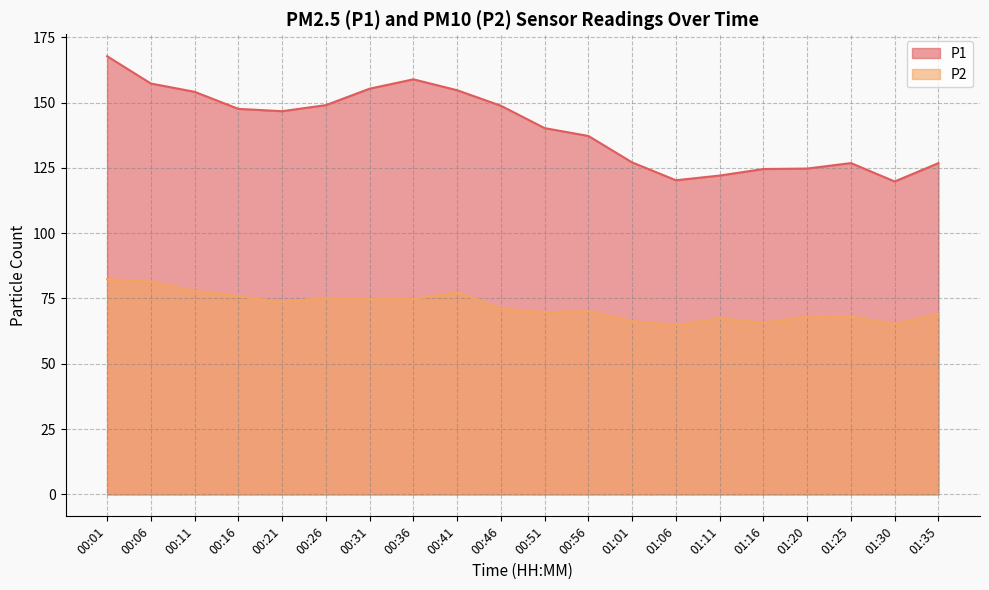

What is the label of the 17th point from the left?

01:20